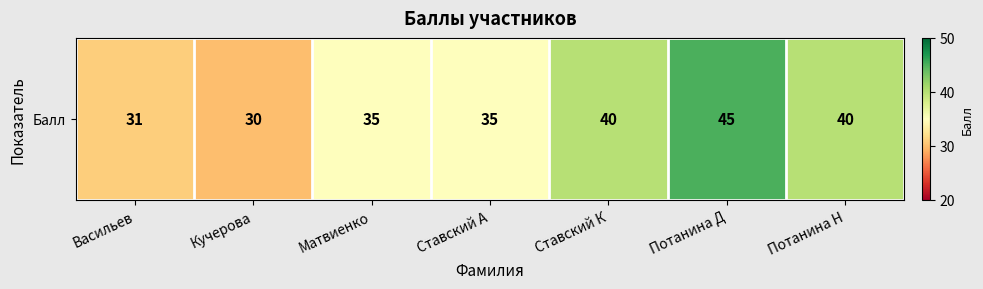

What is the minimum value shown in the chart?

30